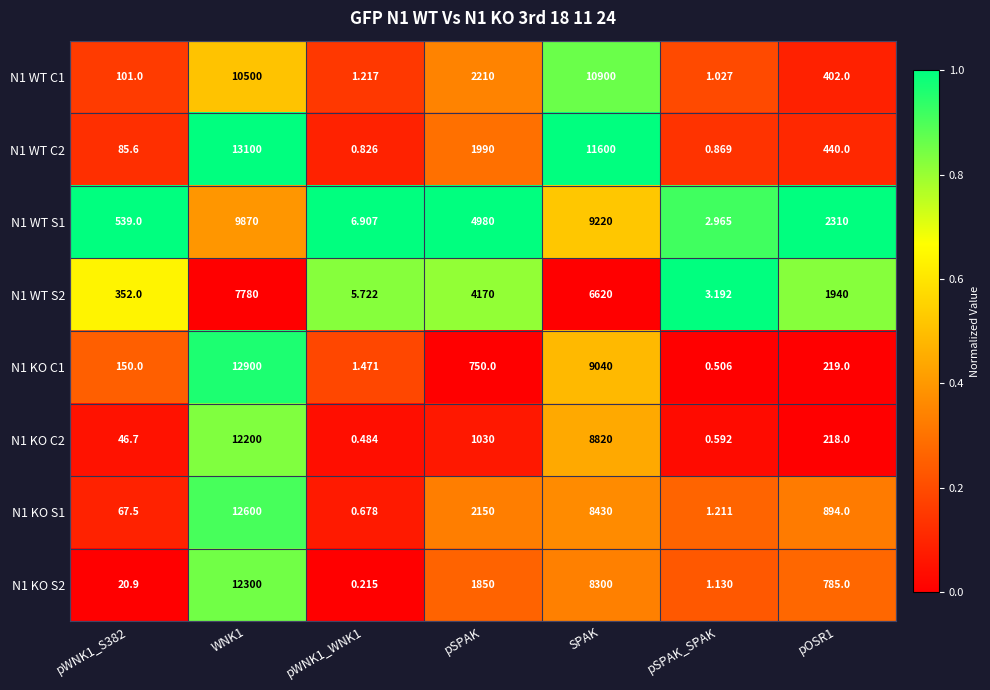

Where is N1 WT S1 nearest to the value 4936?

pSPAK